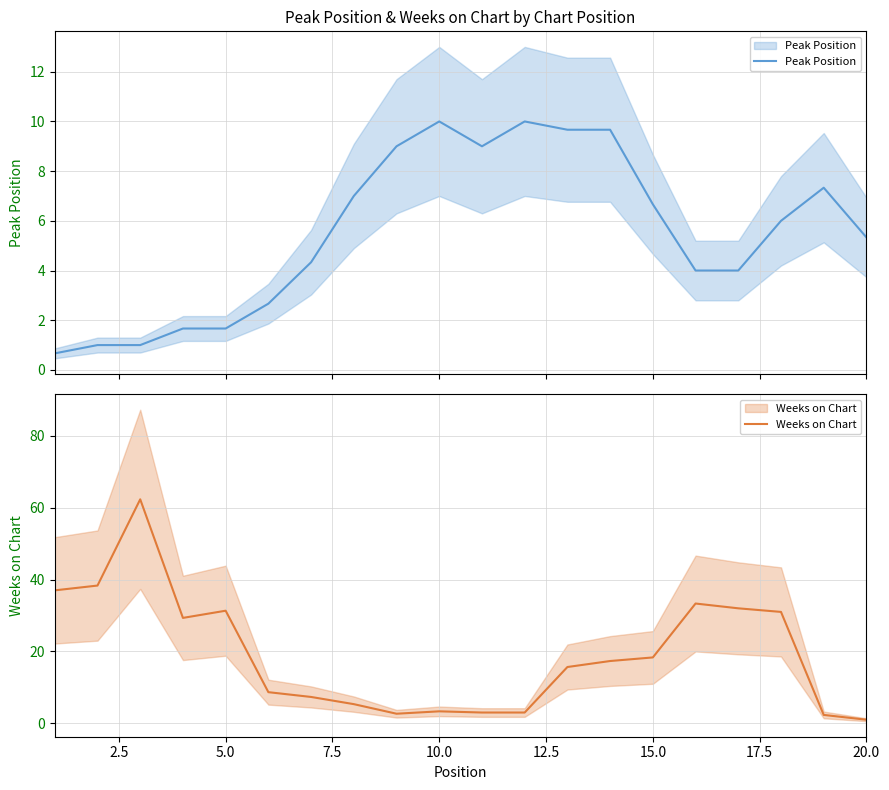

How many lines are shown in the chart?

2